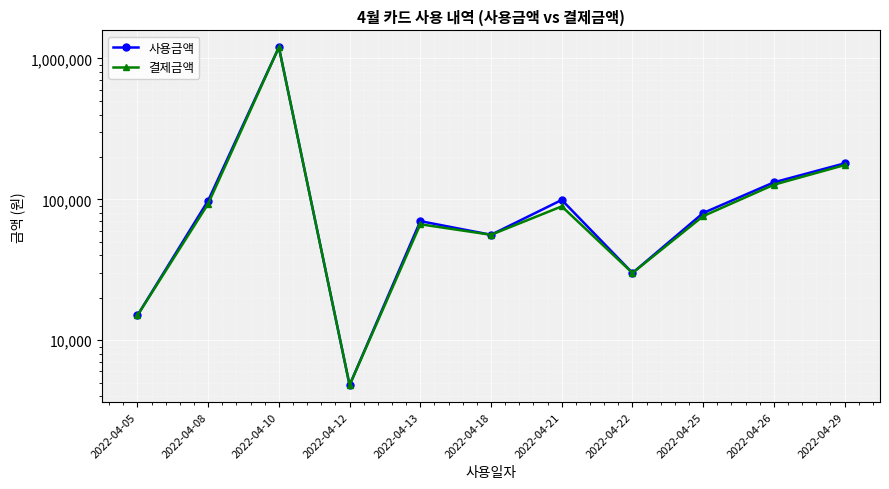

Rank the series by their average value, from lowest to highest.

결제금액, 사용금액